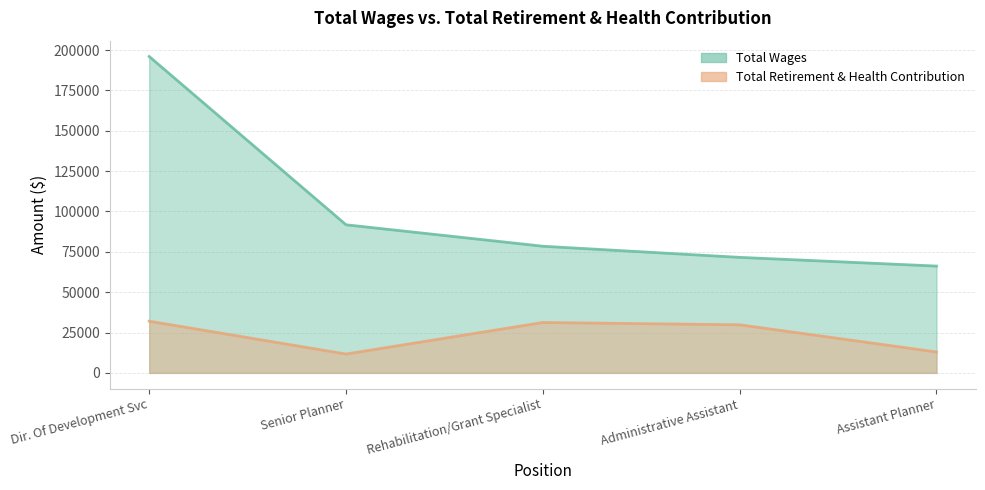

What is the difference between the Total Retirement & Health Contribution values at Assistant Planner and Administrative Assistant?

16856